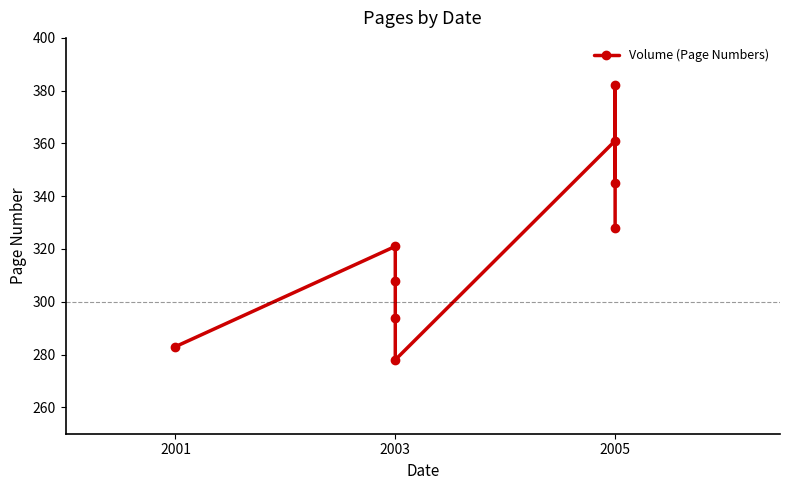

True or false: there are more than 2 points higher than both neighbors.

True